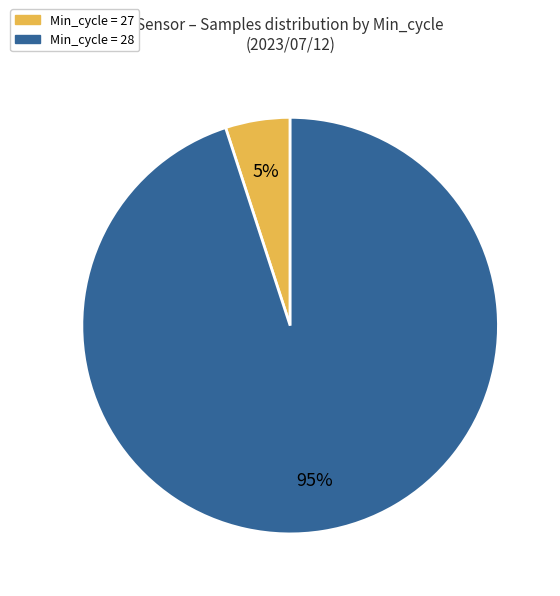

To the nearest percent, what is the difference between the largest and smallest slice percentages?

90%